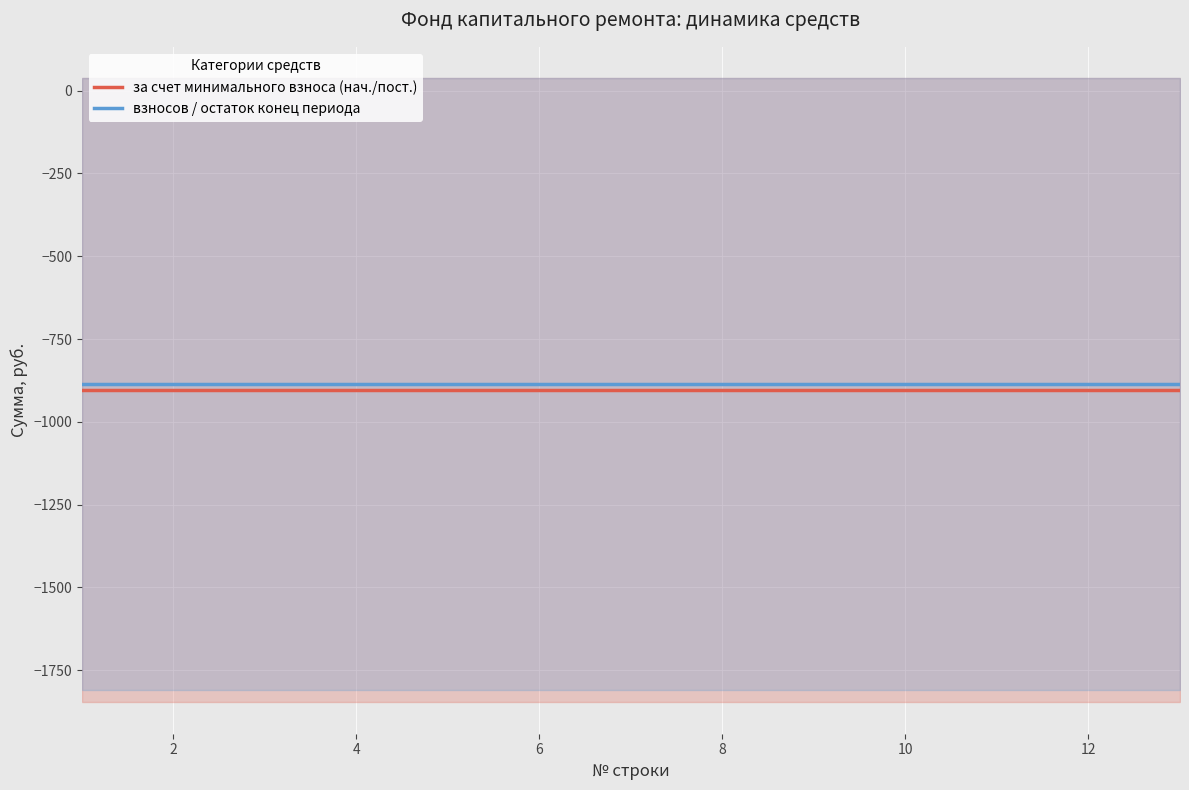

What is the smallest value displayed?

-904.7